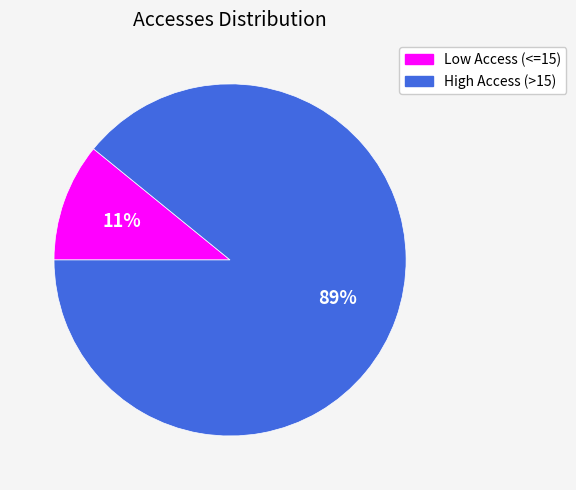

To the nearest percent, what is the difference between the largest and smallest slice percentages?

78%